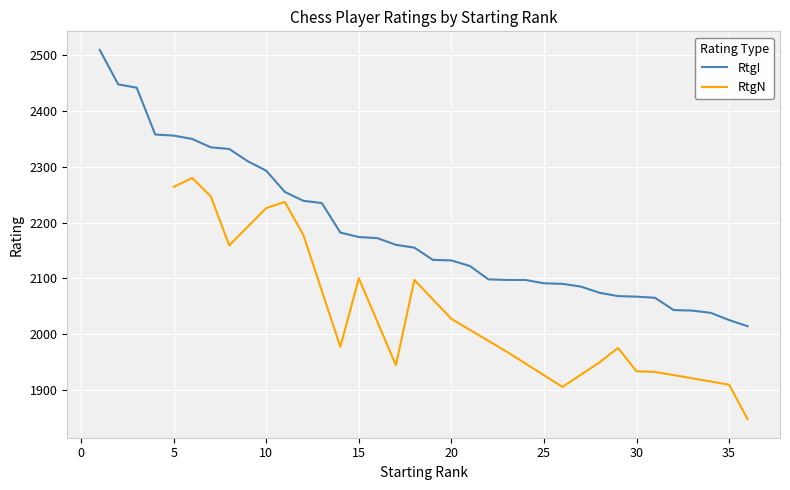

True or false: the data has more than 1 interior local peaks.

False